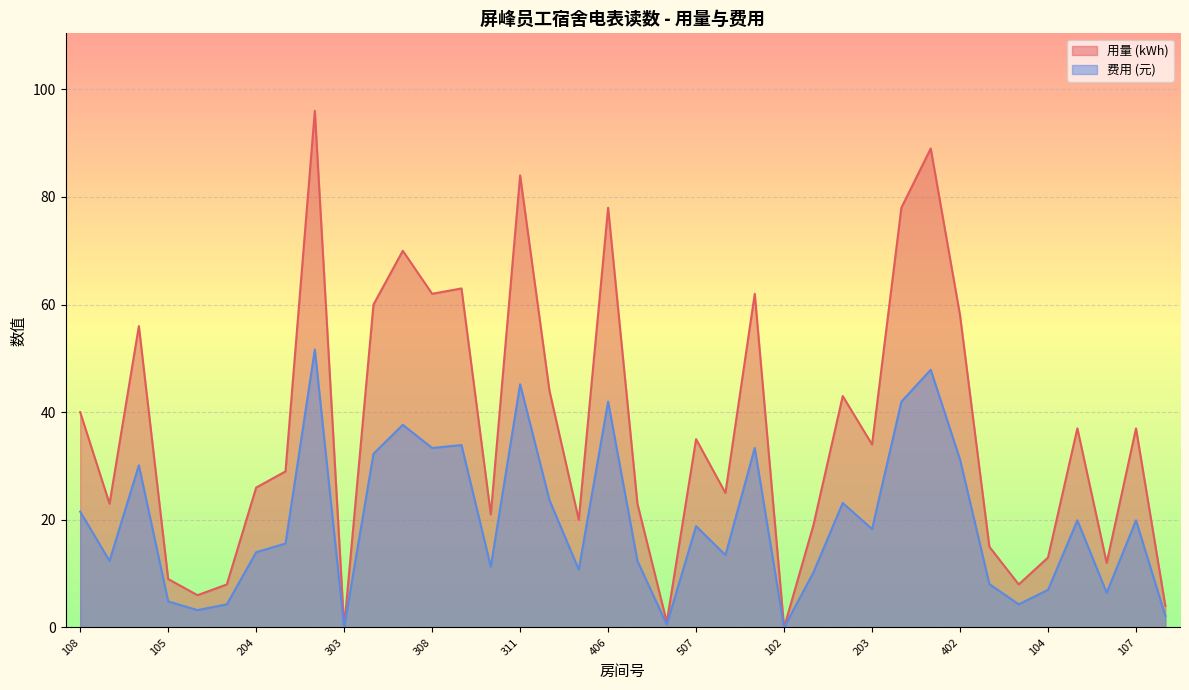

What is the difference between the highest and lowest values at 305?

27.7